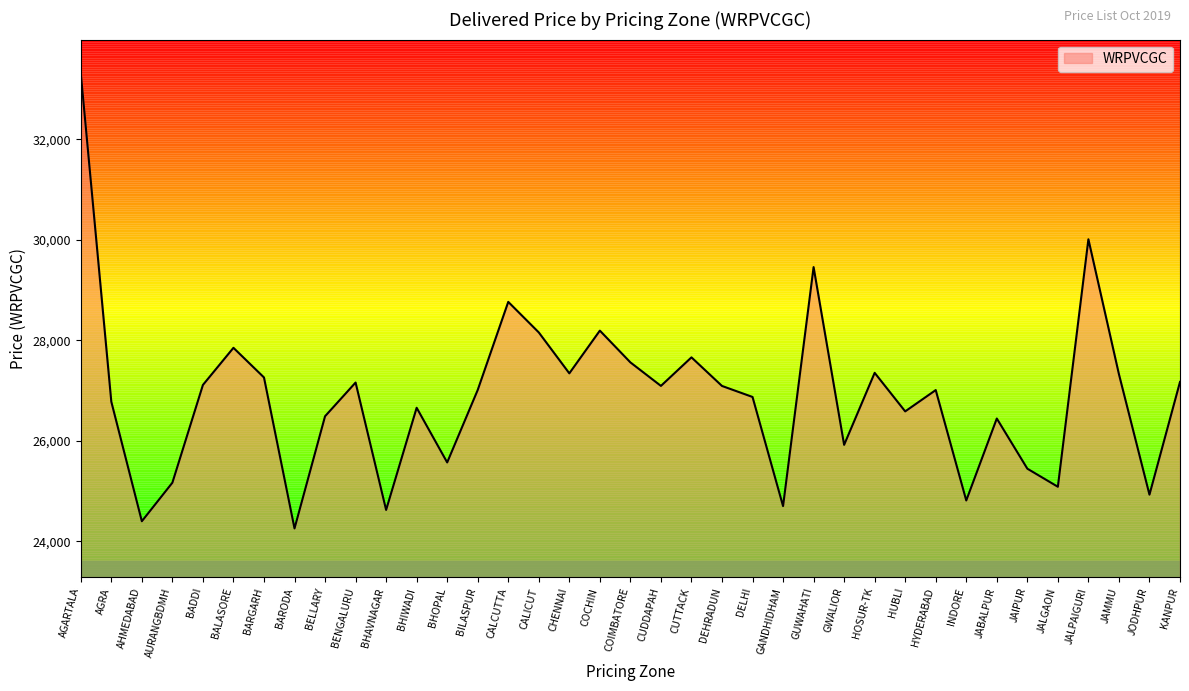

Is it true that the value at CUTTACK is 15184?

False